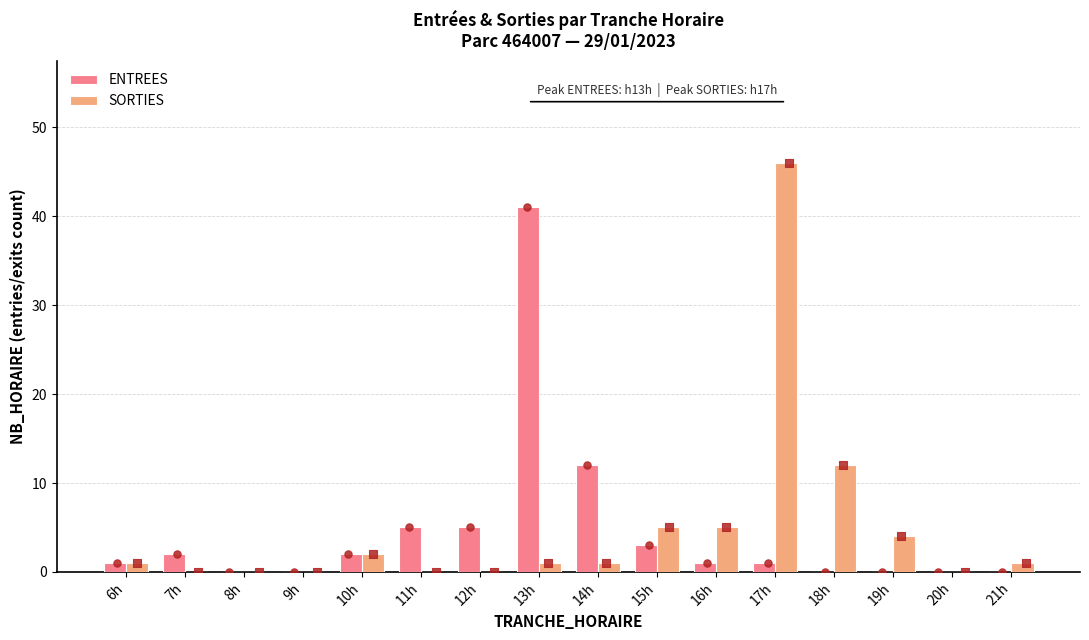

At how many categories does at least one series exceed 10?

4